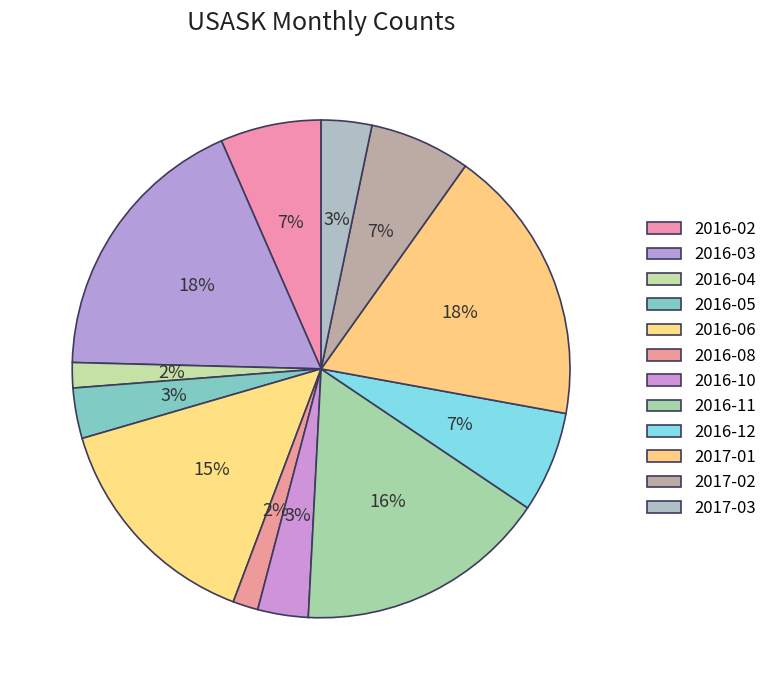

Is there any slice that represents more than half of the pie?

No